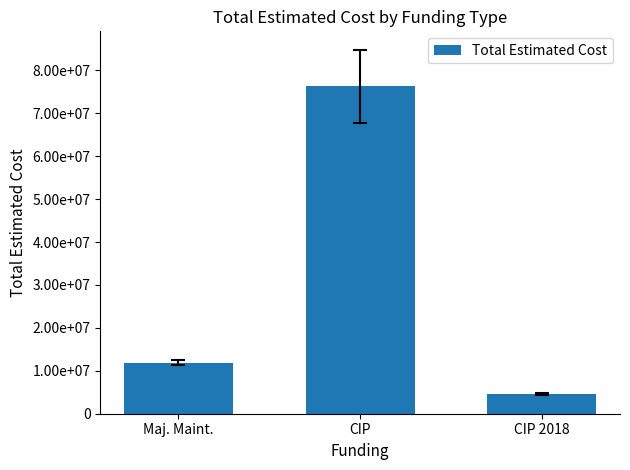

Rank the categories by value from highest to lowest.

CIP, Maj. Maint., CIP 2018